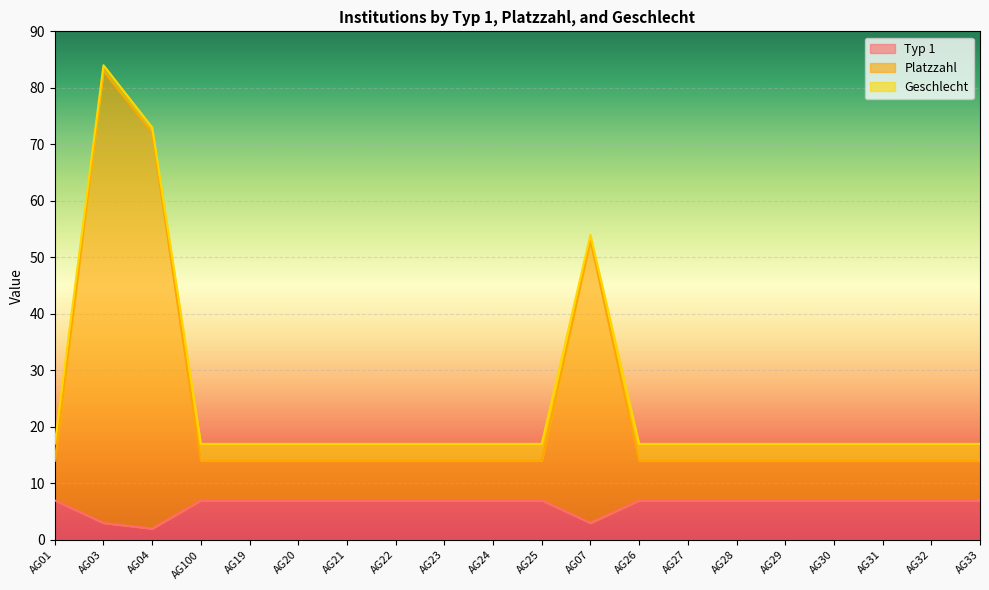

At which category is the sum across all series the highest?

AG03